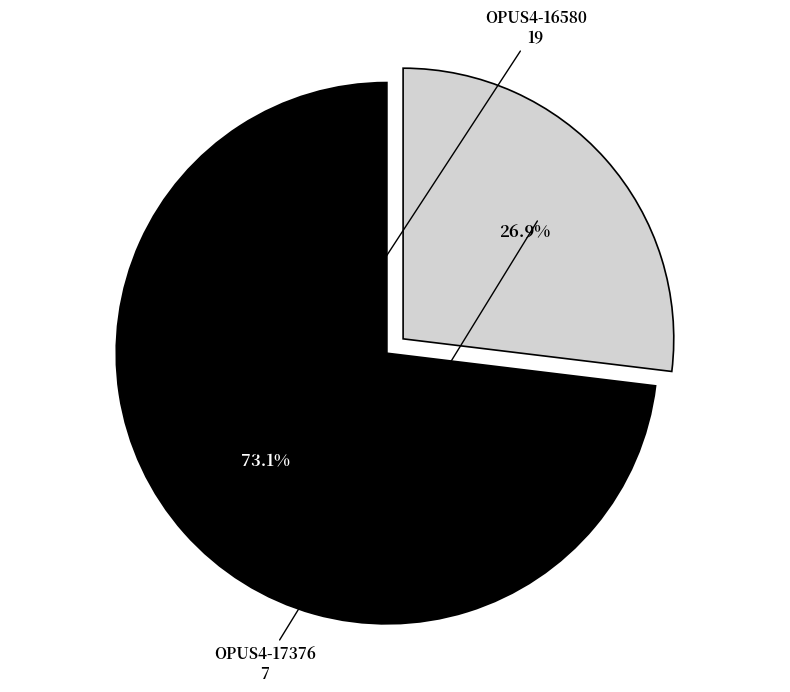

True or false: OPUS4-16580 accounts for 58% of the total.

False